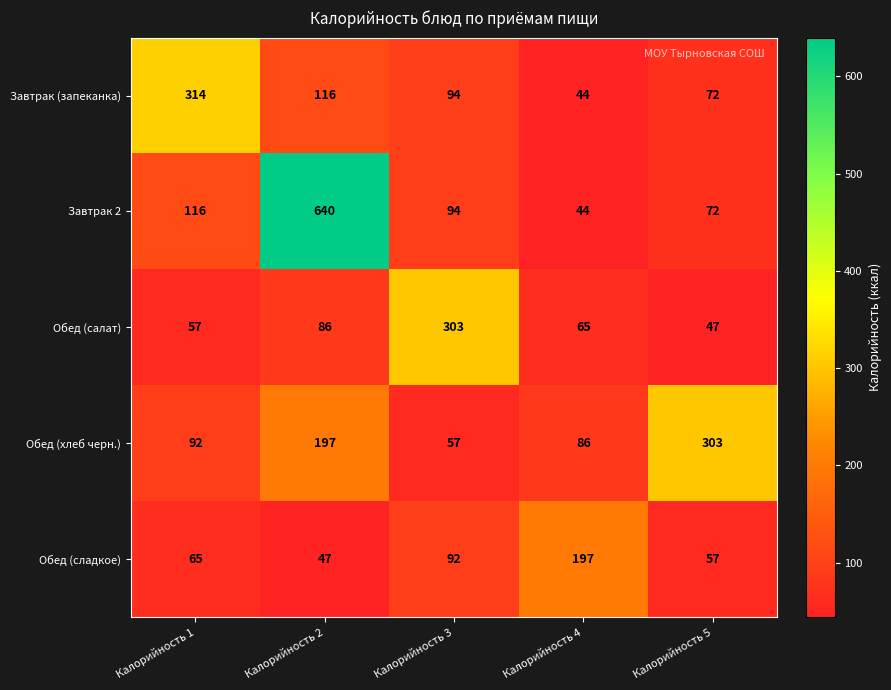

The Обед (салат) series shows 62 at Калорийность 3. True or false?

False